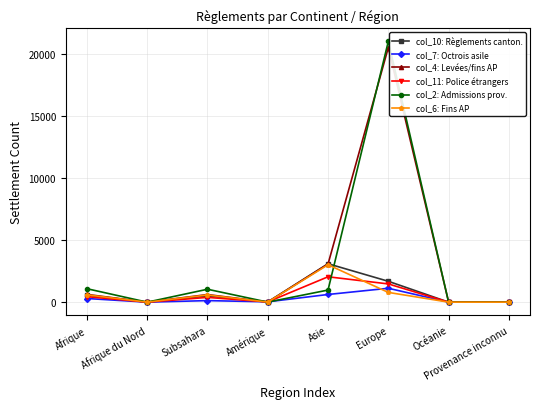

How many lines are shown in the chart?

6